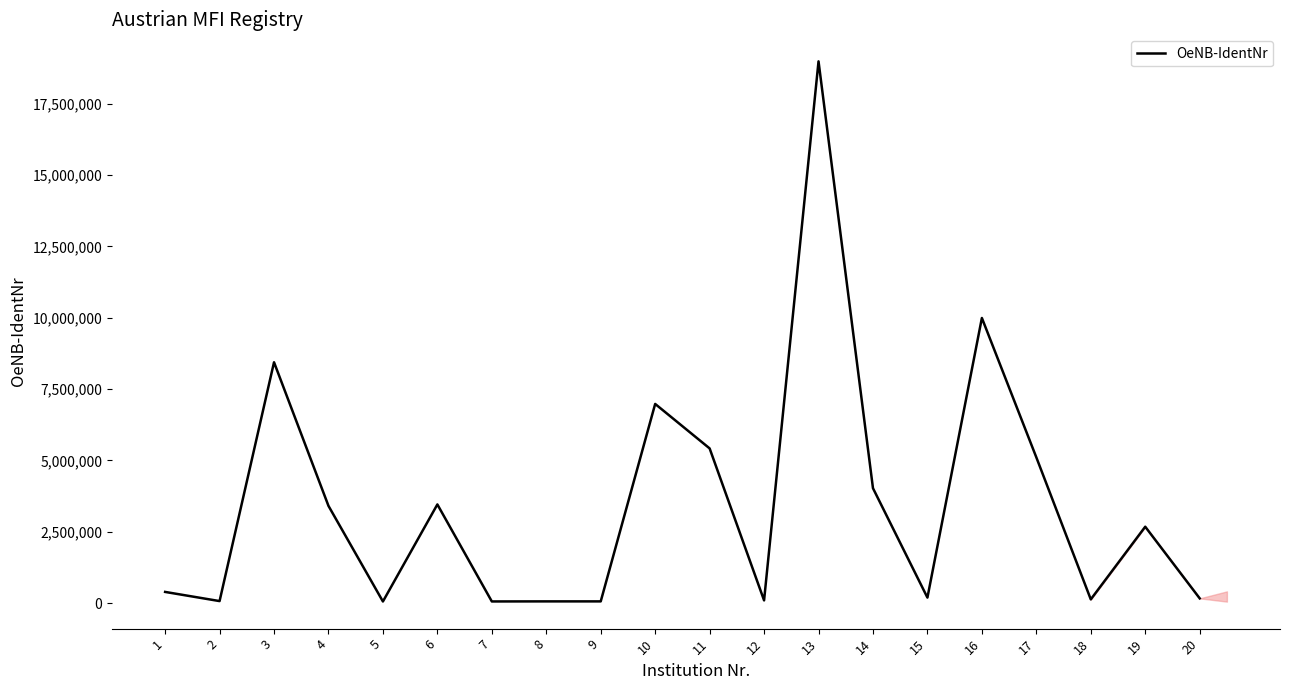

The value at 11 is 5417775. True or false?

True